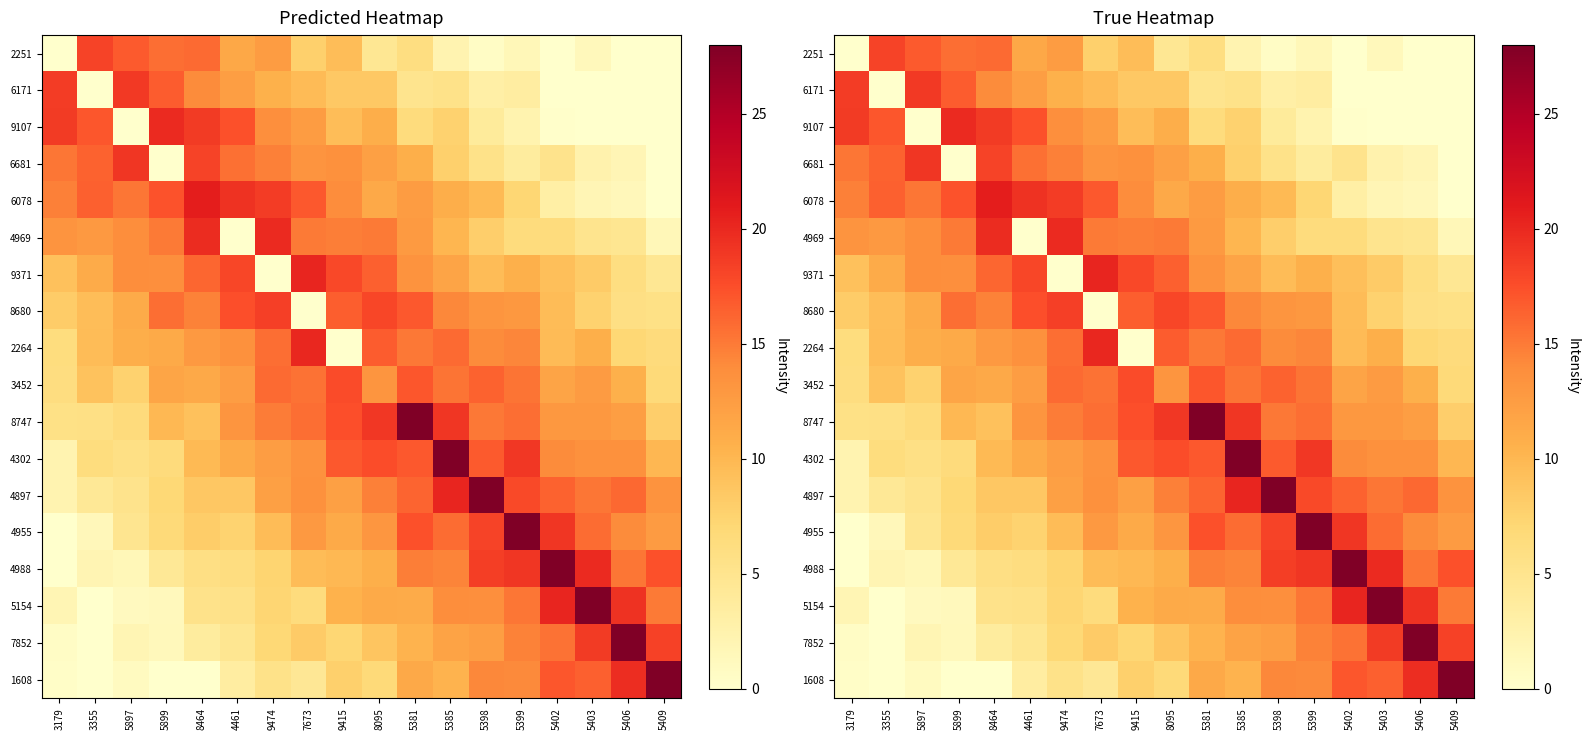

What is the difference between the maximum and minimum values in the row_10 series?

22.4